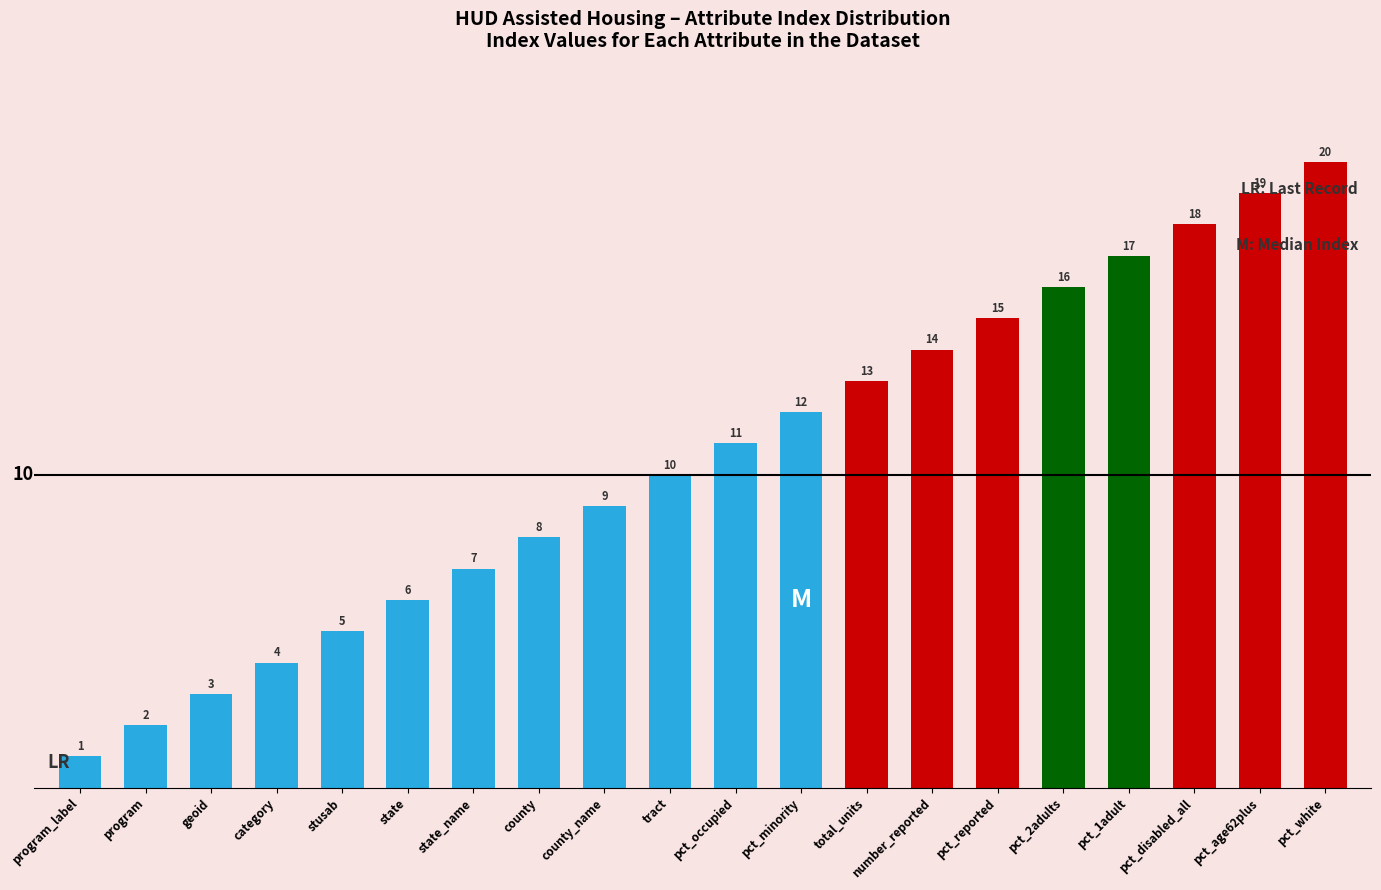

The value at program_label is 1. True or false?

True